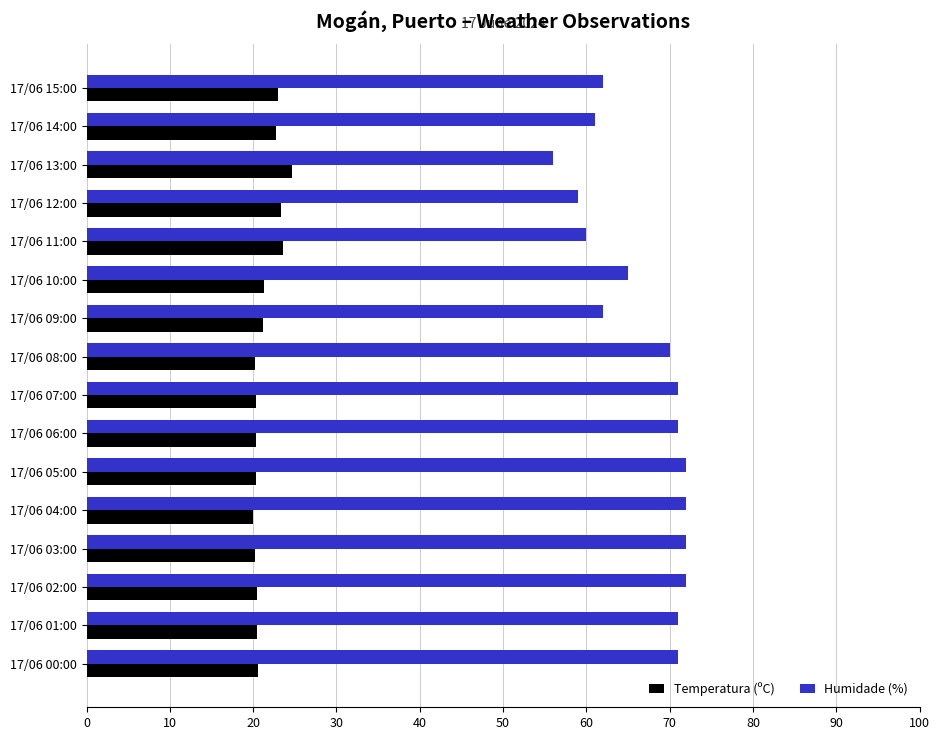

What is the sum of the Humidade (%) values at 17/06 08:00 and 17/06 07:00?

141.0